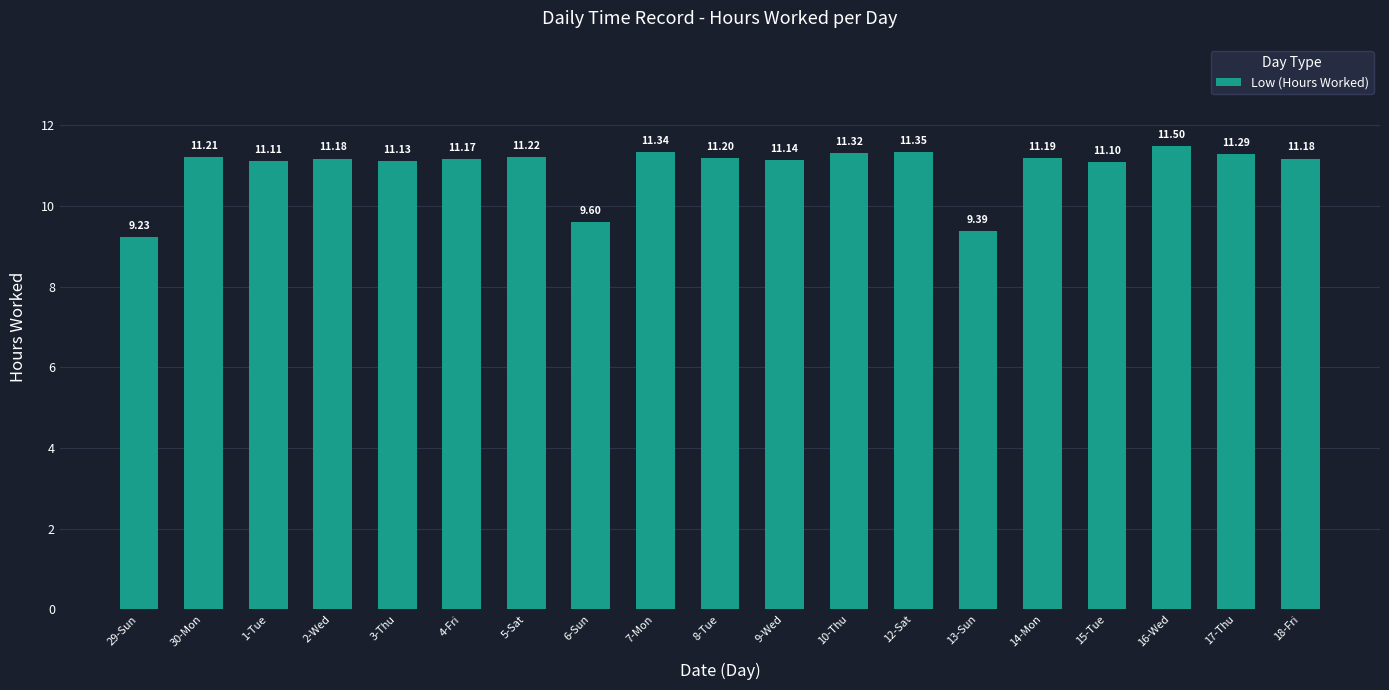

Approximately how many times larger is the value at 3-Thu compared to 9-Wed?

1.0